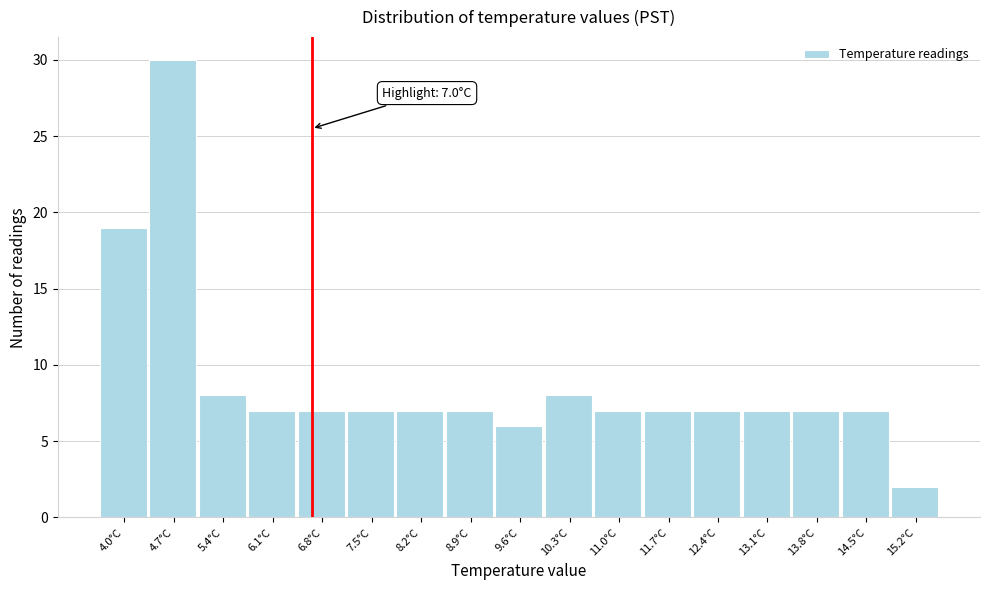

Reading left to right, extract all data points from this chart.

19	30	8	7	7	7	7	7	6	8	7	7	7	7	7	7	2